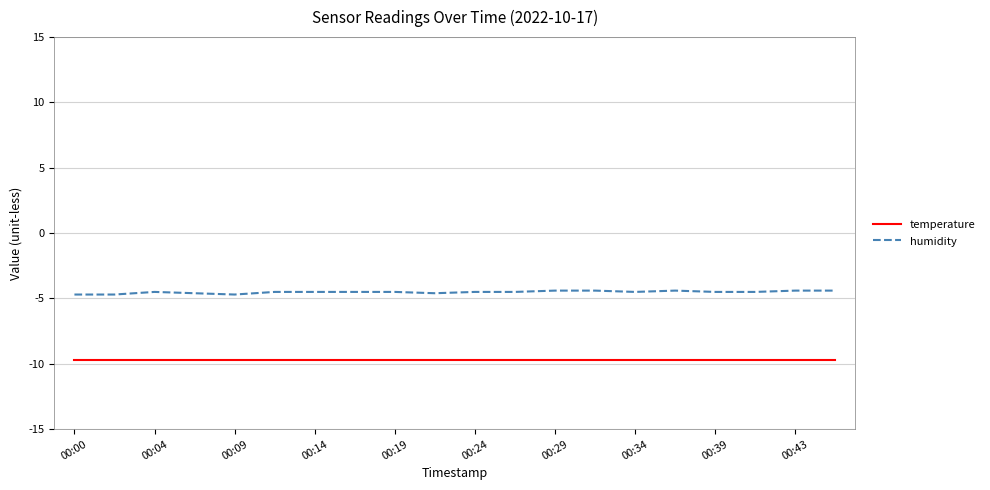

Which series has the largest total across all categories?

humidity